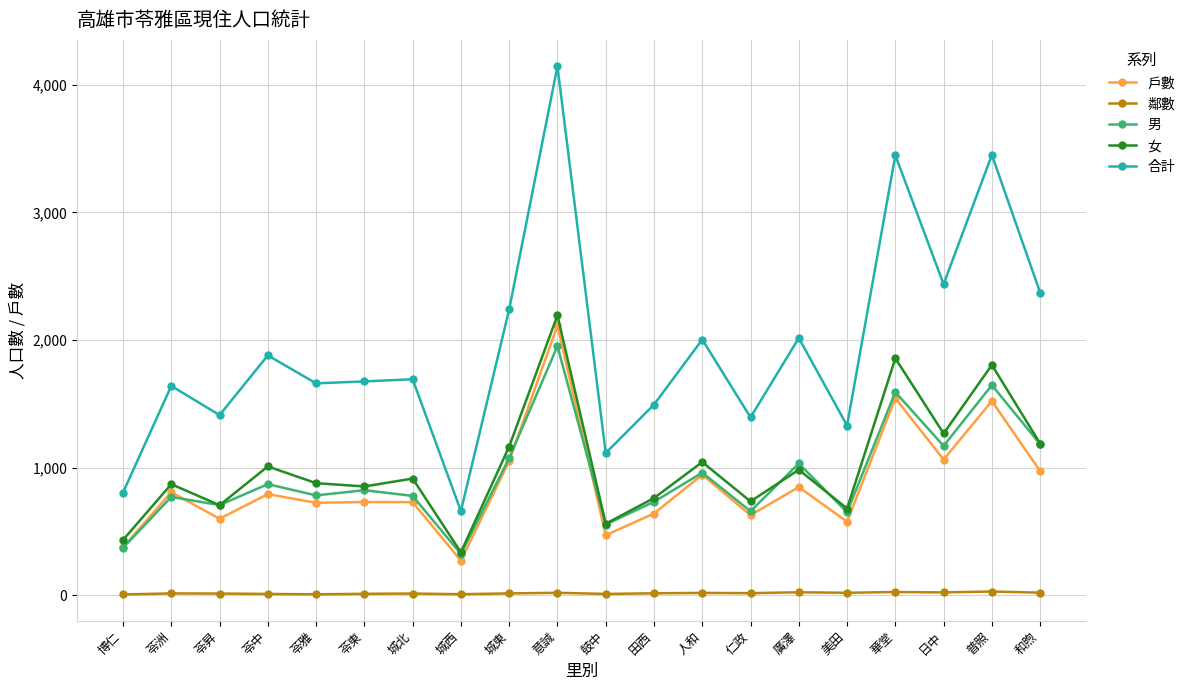

Which series has the widest spread of values?

合計